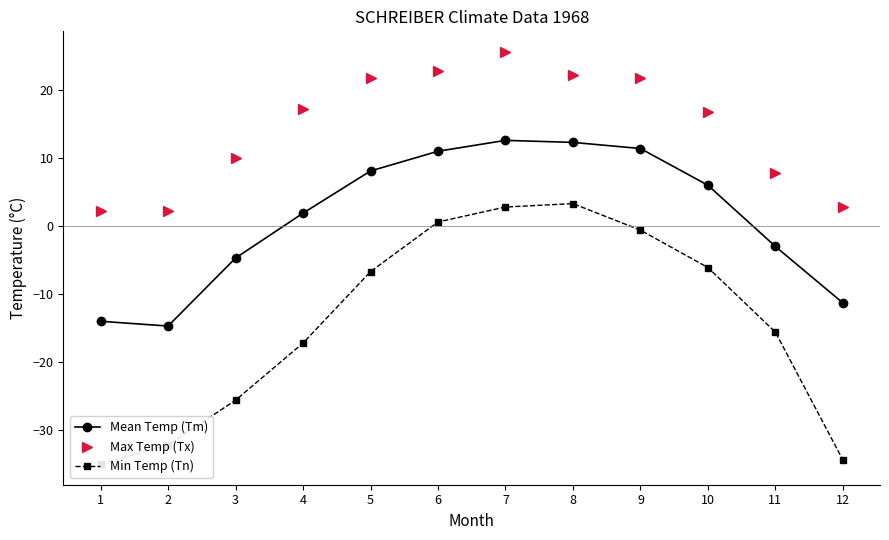

What are all the series names shown in the legend?

Mean Temp (Tm), Max Temp (Tx), Min Temp (Tn)